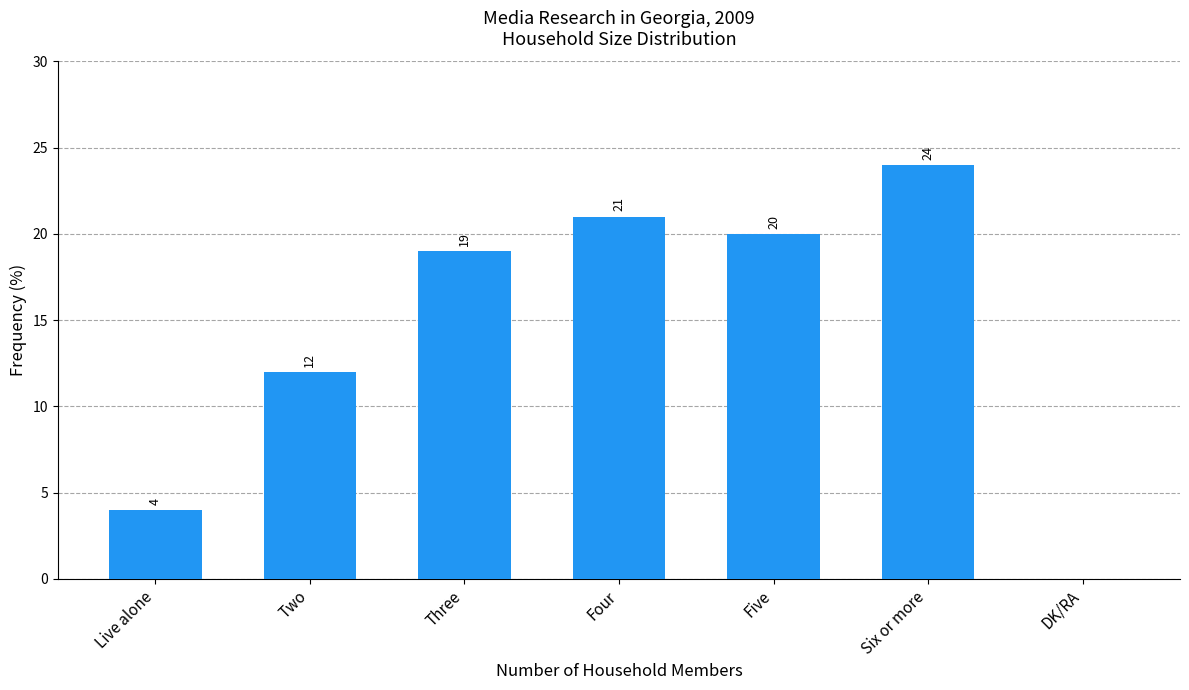

What is the difference between the values at Six or more and Live alone?

20